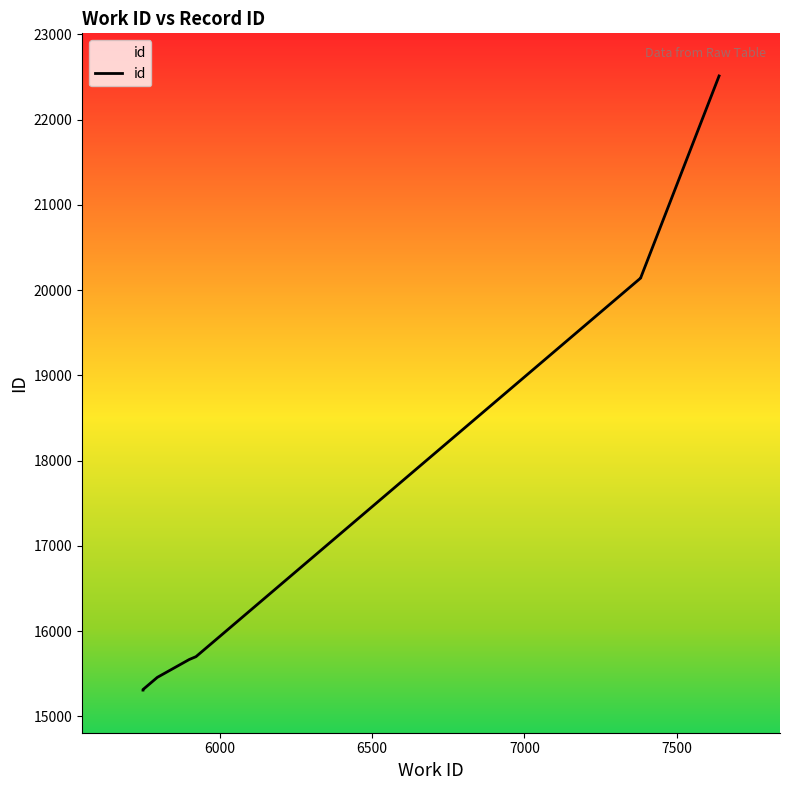

Is it true that the value at 7000 is 6662?

False